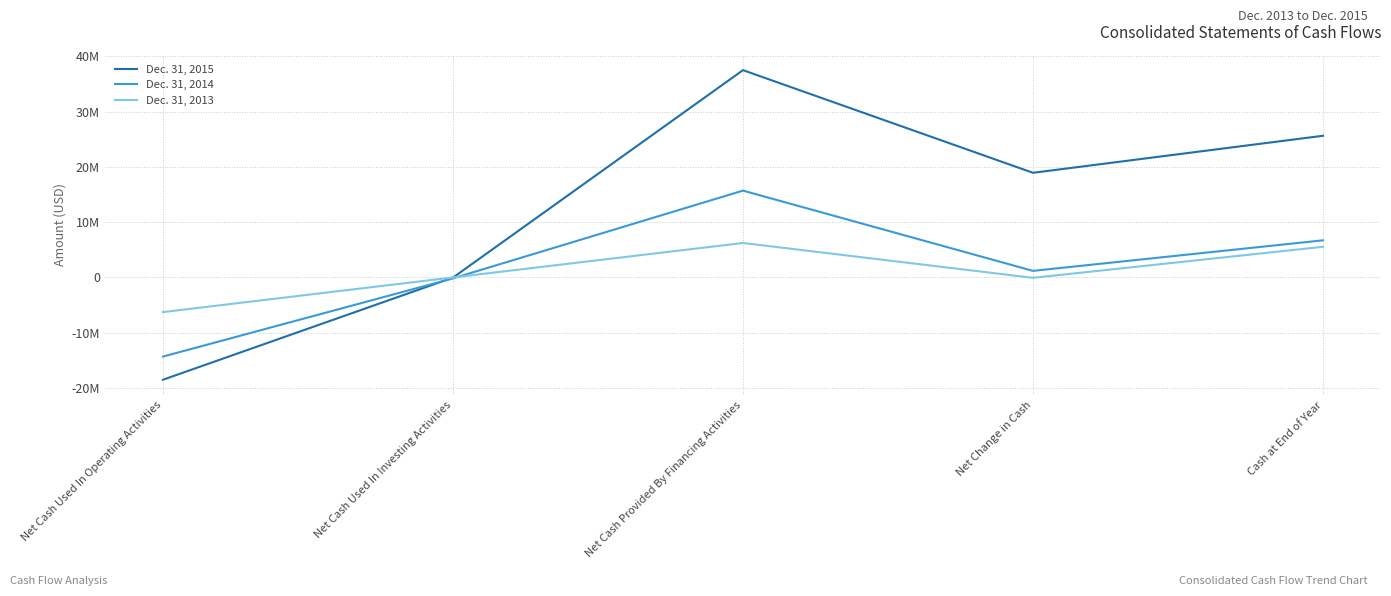

How many times do Dec. 31, 2013 and Dec. 31, 2015 cross each other?

1